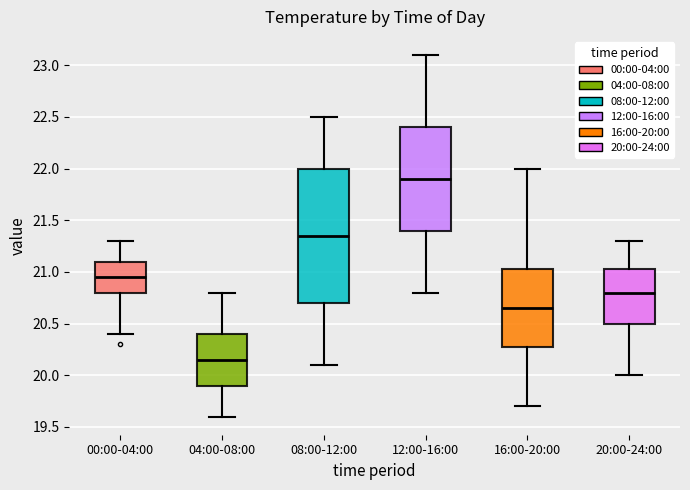

Comparing the boxes themselves (not the whiskers), which one is the tallest?

08:00-12:00